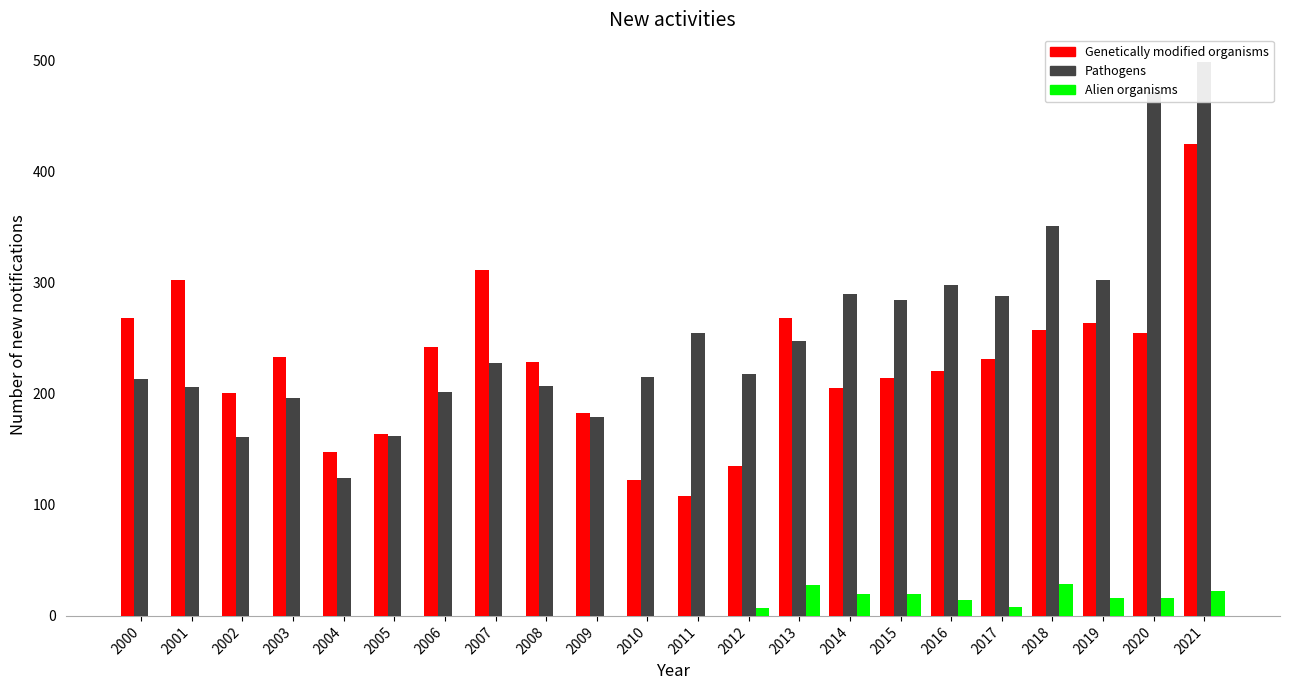

Reading left to right, extract all data points from this chart.

New activities involving the use of gen: 268	303	201	233	148	164	242	312	229	183	122	108	135	268	205	214	221	231	258	264	255	425
New activities involving the use of pat: 213	206	161	196	124	162	202	228	207	179	215	255	218	248	290	285	298	288	351	303	472	499
New activities involving the use of ali: 0	0	0	0	0	0	0	0	0	0	0	0	7	28	20	20	14	8	29	16	16	22